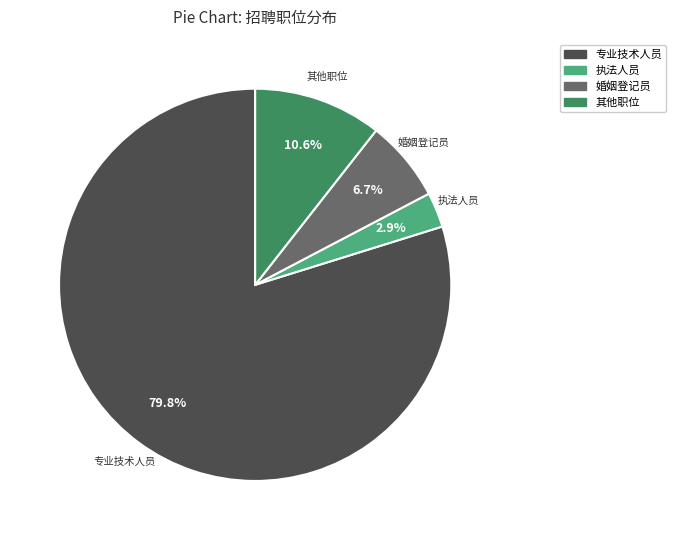

Approximately how many times larger is the value at 婚姻登记员 compared to 其他职位?

0.6